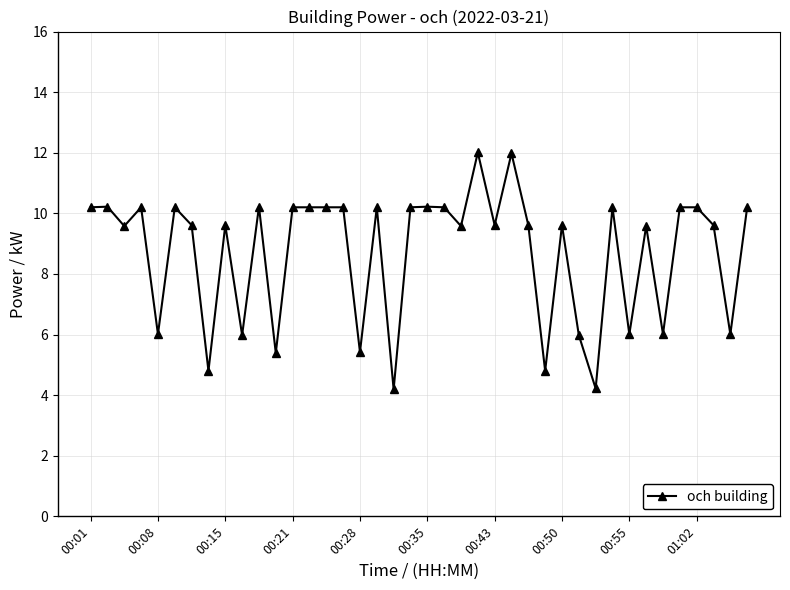

How many lines are shown in the chart?

1